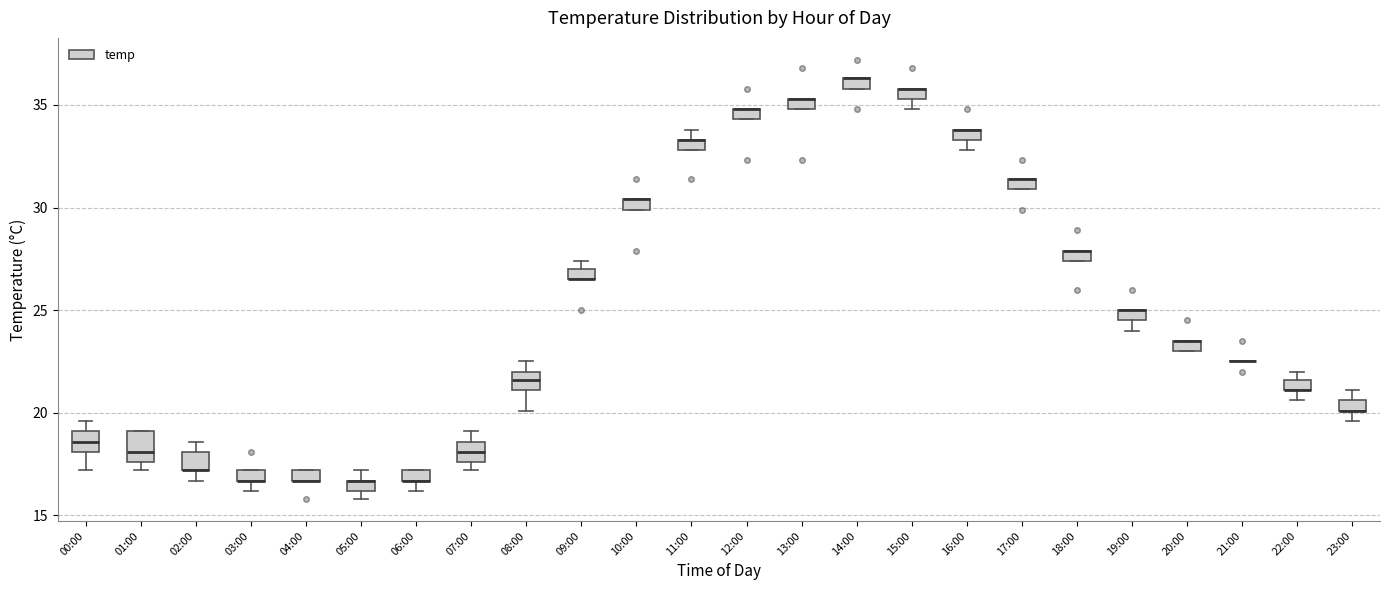

Where is the upper edge of the box for 15:00 on the y-axis? The values are not printed on the chart, so give them approximately, as read against the axis.

36.0